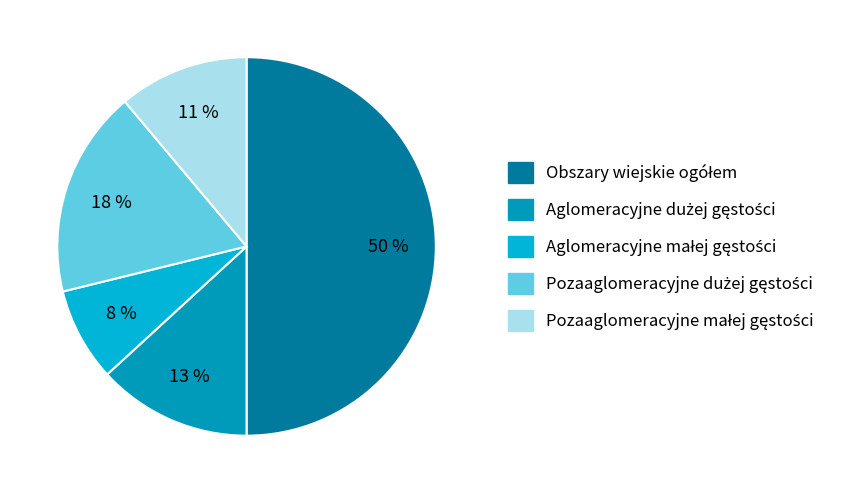

How many slices are in this pie chart?

5